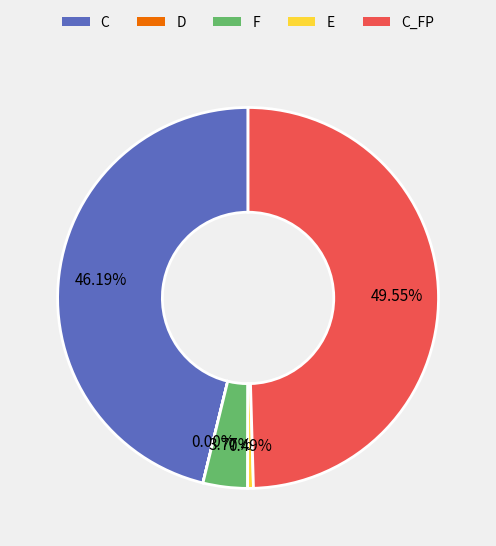

How many slices are in this pie chart?

5